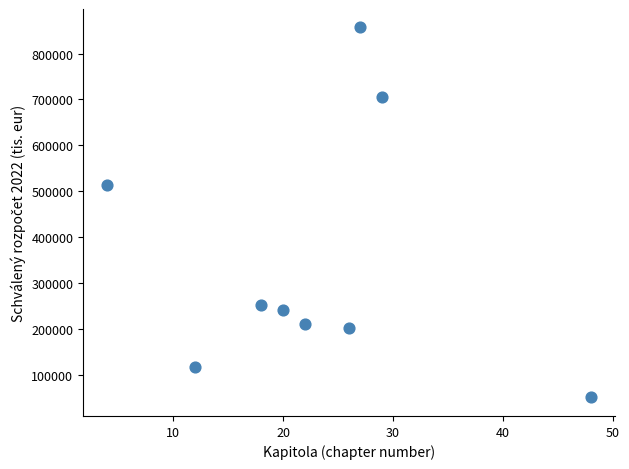

What Y value in the scatter plot is closest to 453639?

513681